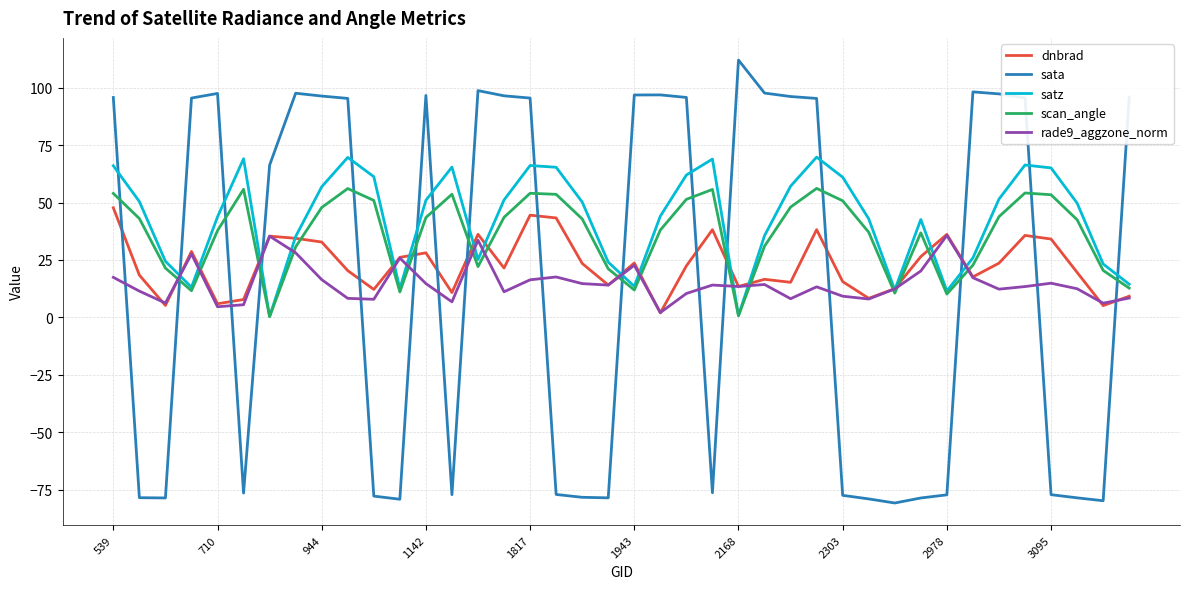

Which series has the largest range (max minus min)?

sata